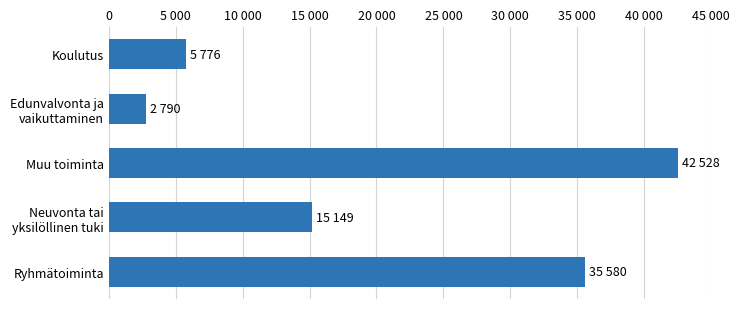

At which category does the chart reach its peak across all series?

Muu toiminta